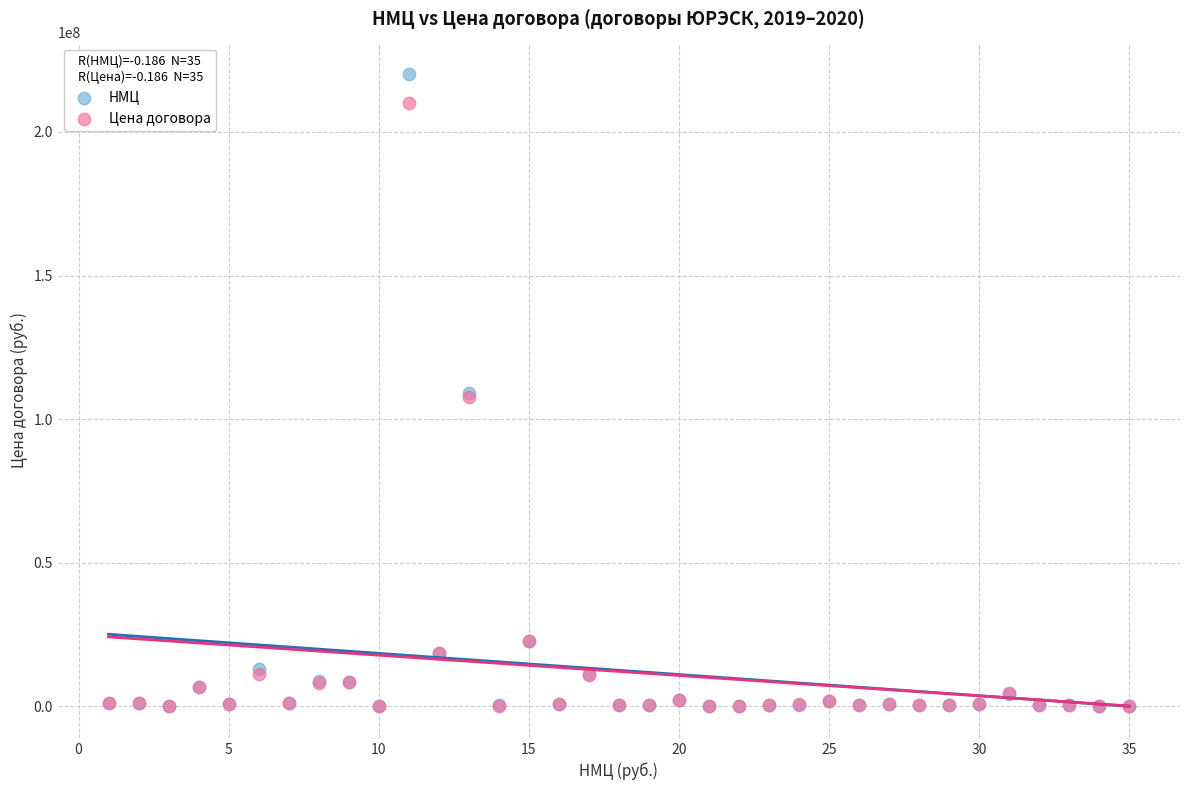

What are all the series names shown in the legend?

НМЦ, Цена договора